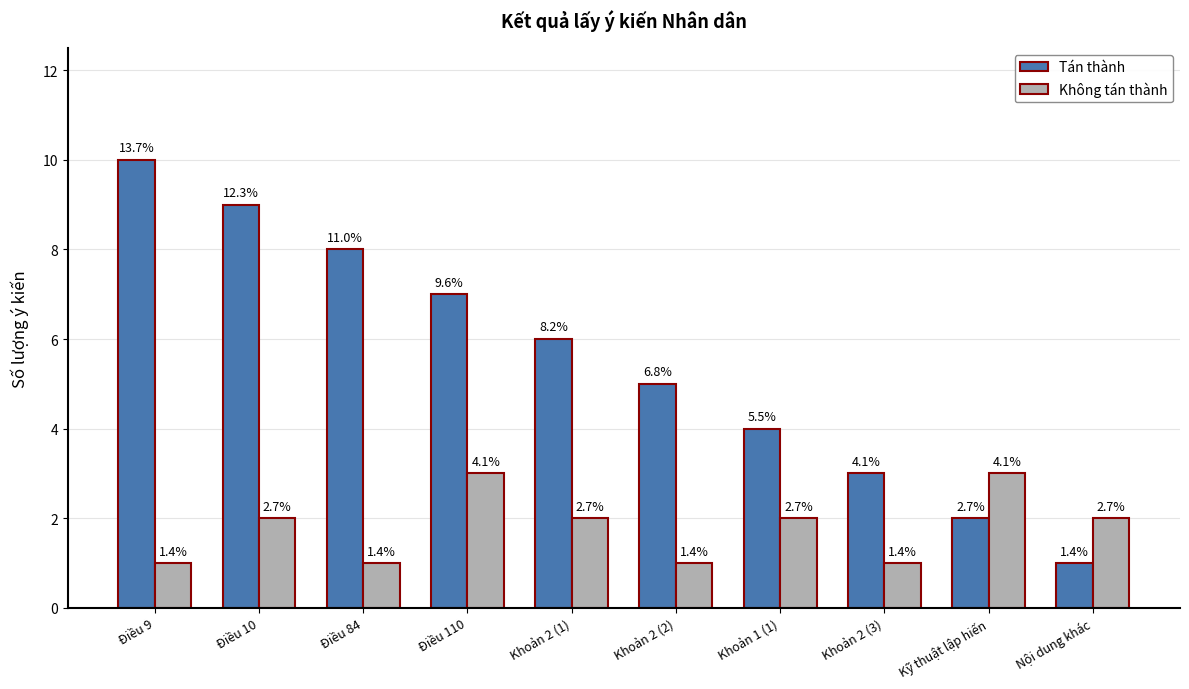

Does the chart contain any negative values?

No